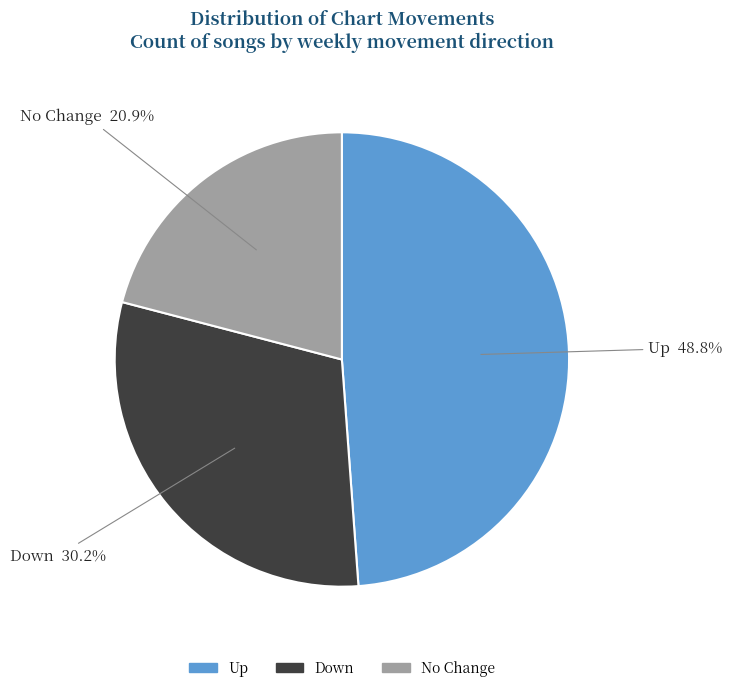

To the nearest percent, what is the average slice percentage?

33%